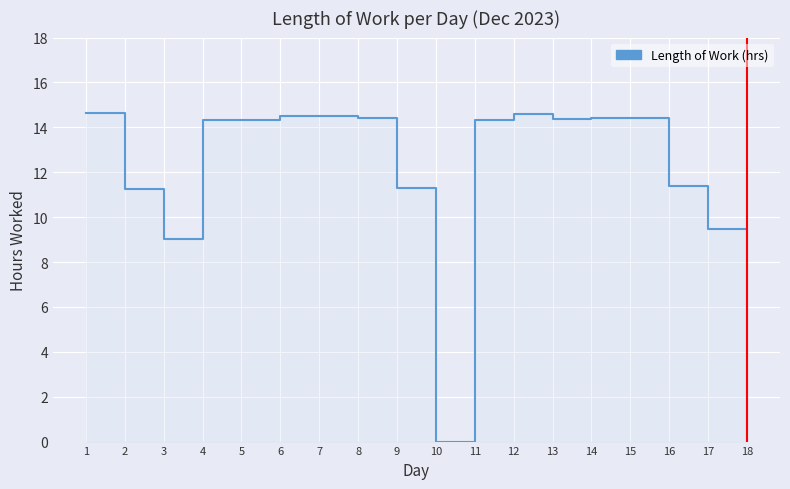

At which category does the chart reach its peak across all series?

1